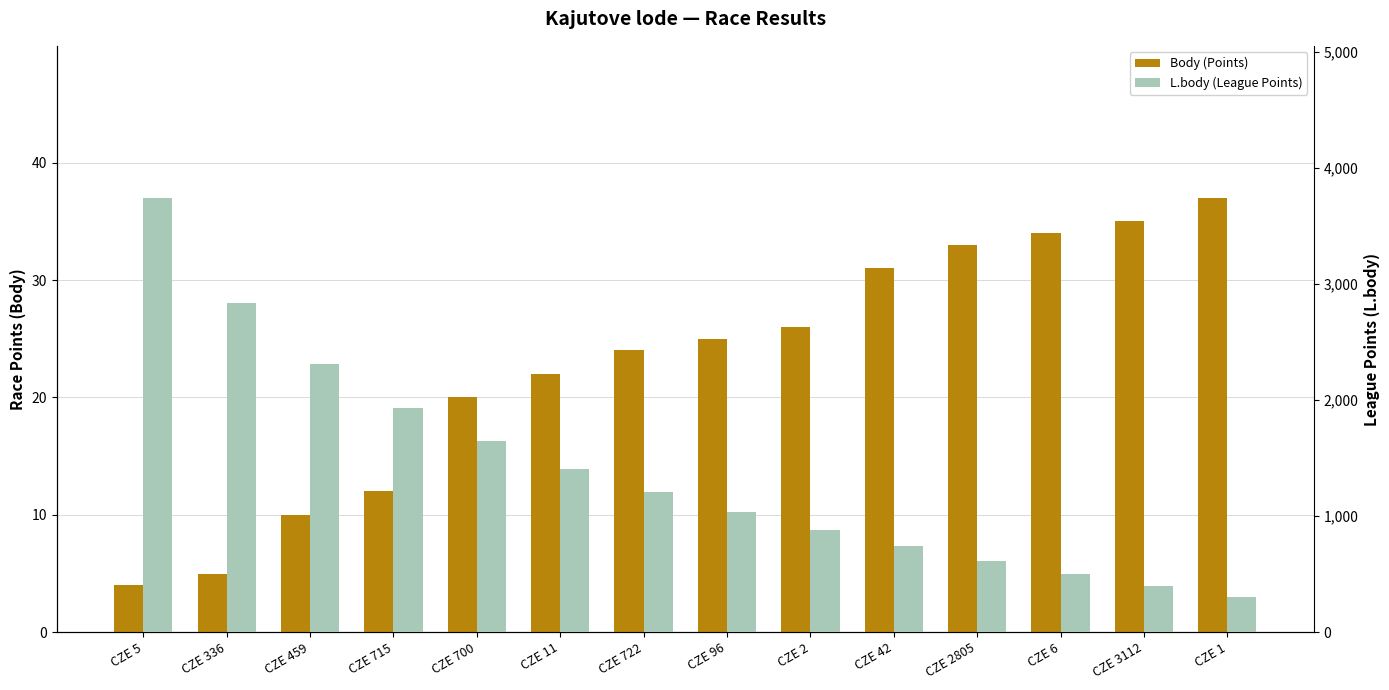

At how many categories does at least one series exceed 1368?

6